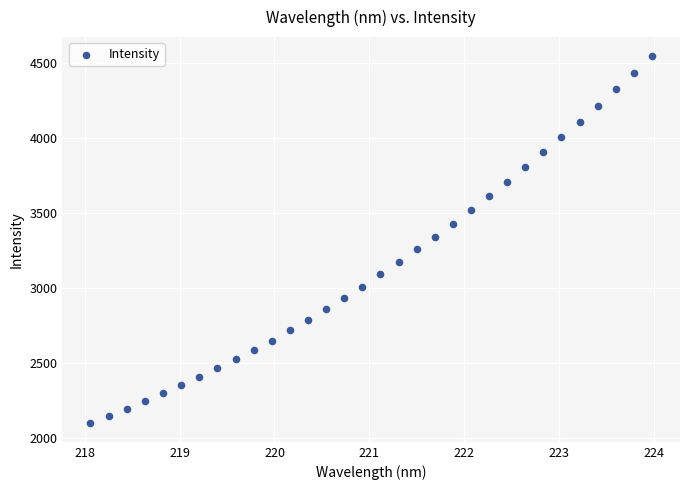

What is the range of X values (max minus min)?

5.9